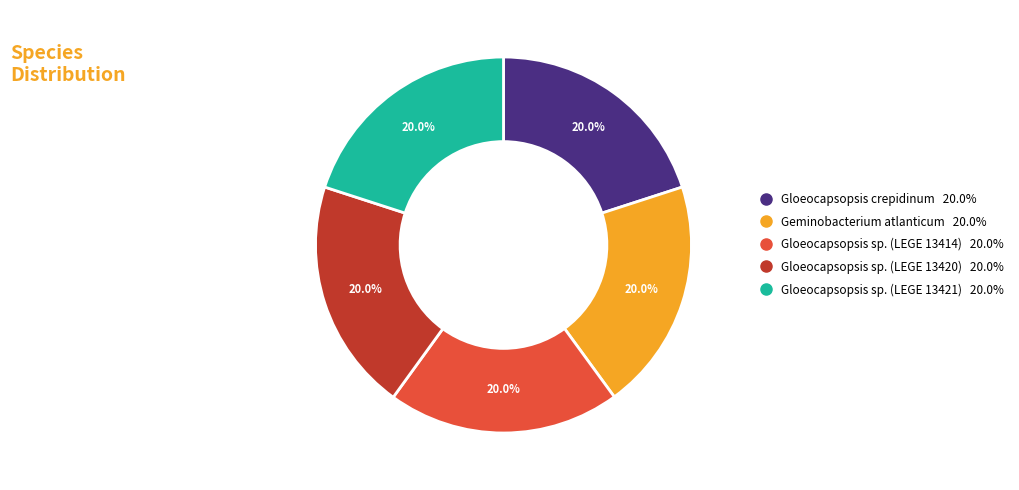

What percentage do Geminobacterium atlanticum and Gloeocapsopsis crepidinum together represent?

40.0%